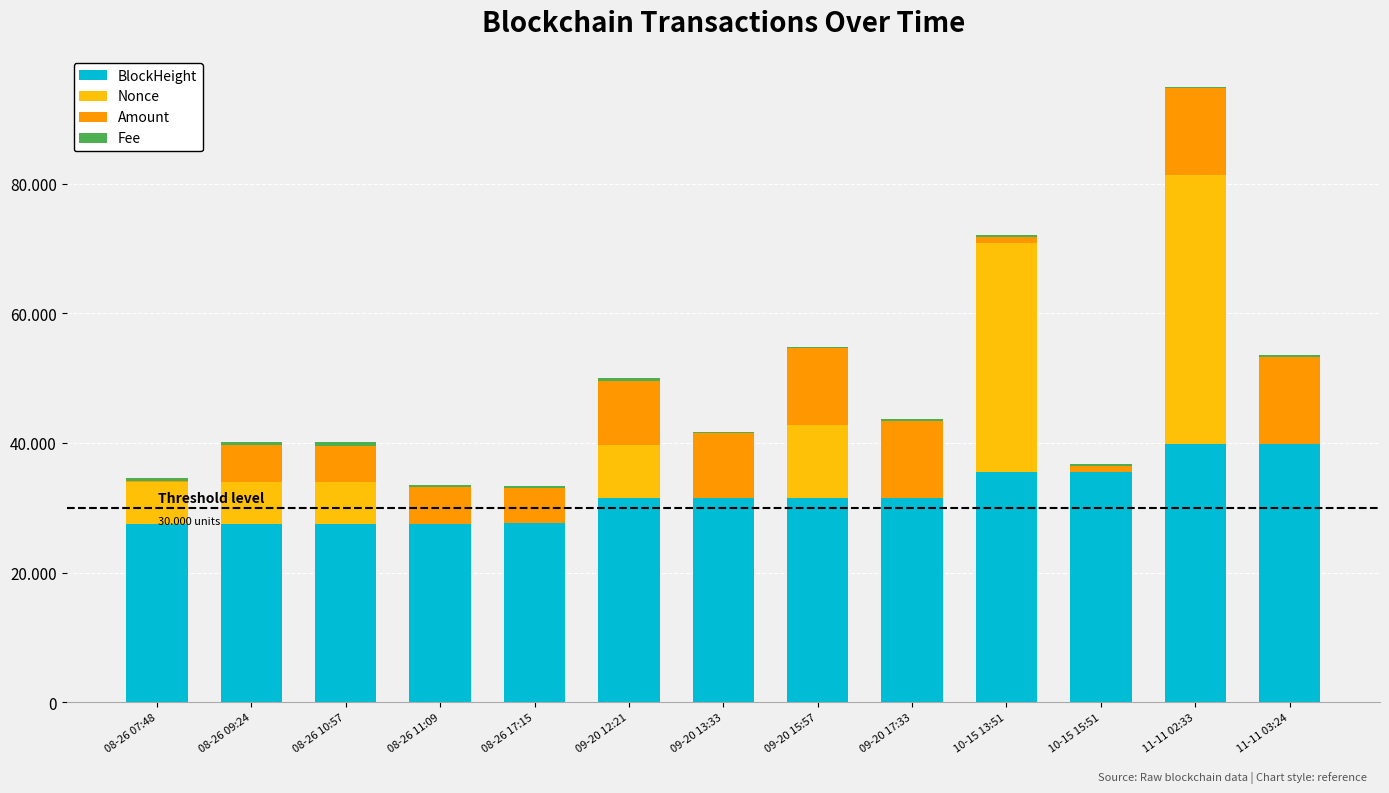

What is the label of the 4th bar from the left?

08-26 11:09